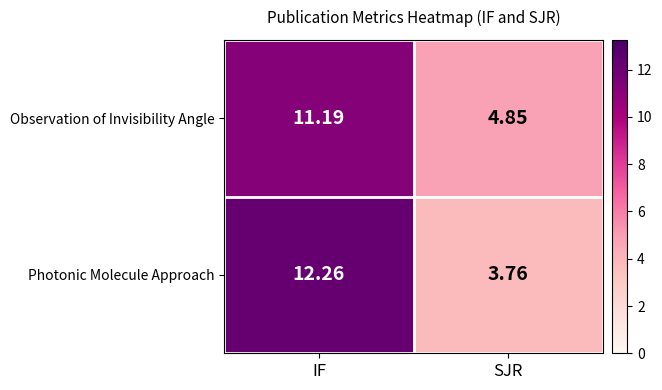

How many series are shown in this chart?

2